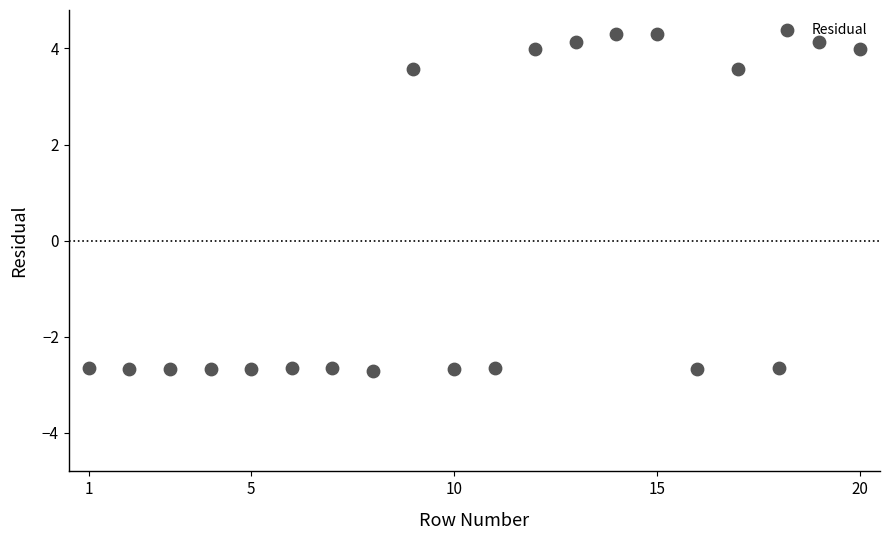

What is the range of X values (max minus min)?

19.0